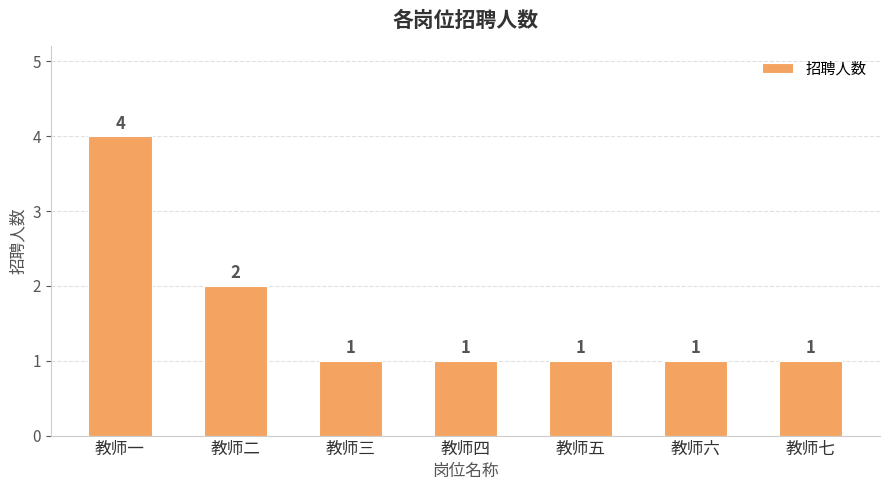

Reading right to left, list all the values displayed in this chart.

教师七=1	教师六=1	教师五=1	教师四=1	教师三=1	教师二=2	教师一=4